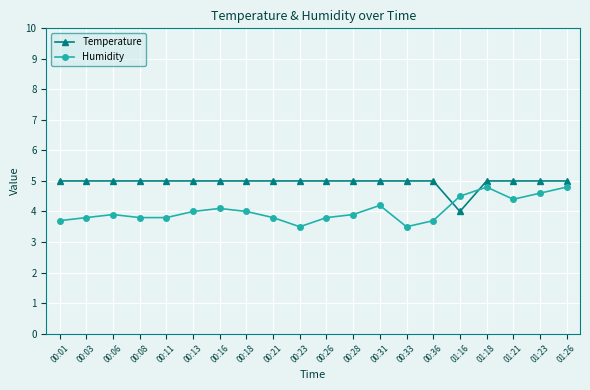

What is the label of the 4th point from the right?

01:18